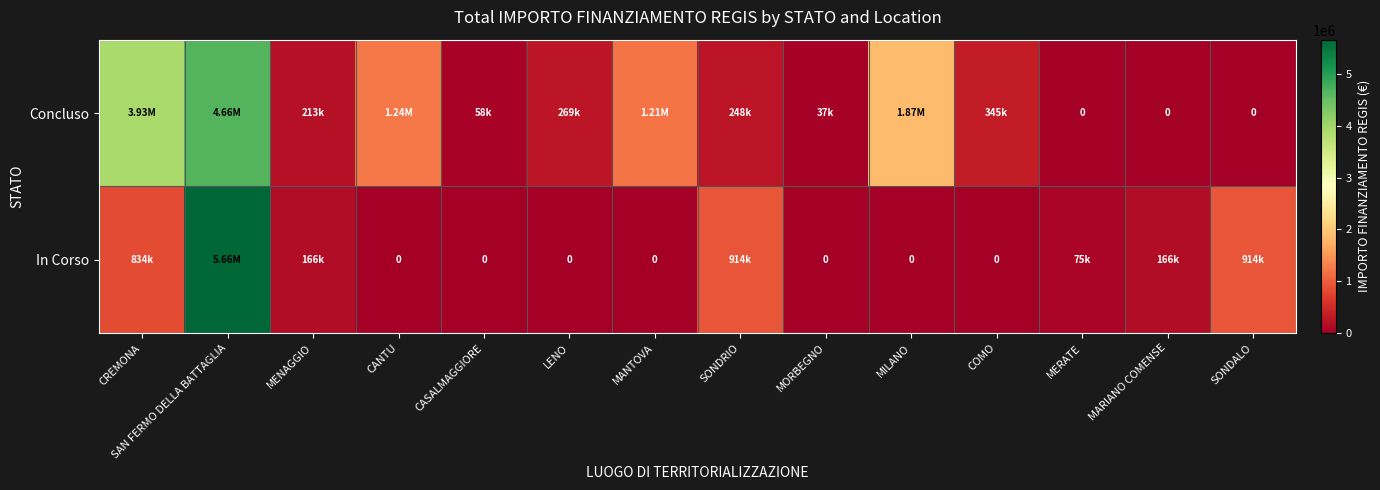

What is the maximum value for In Corso?

5662257.7